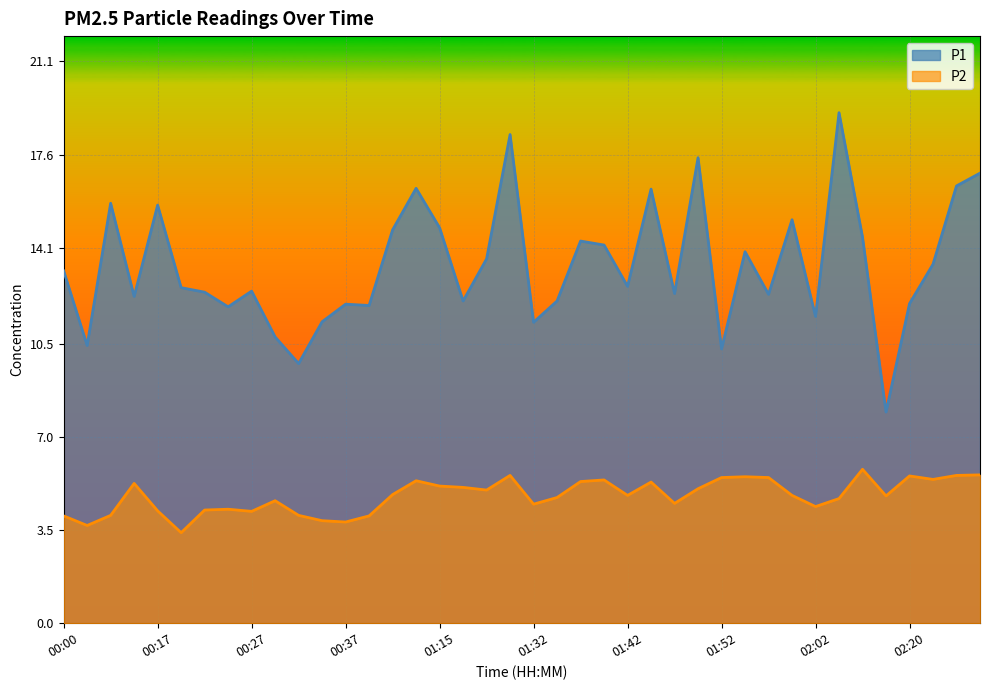

What is the difference between the P1 values at 00:29 and 01:40?

3.4